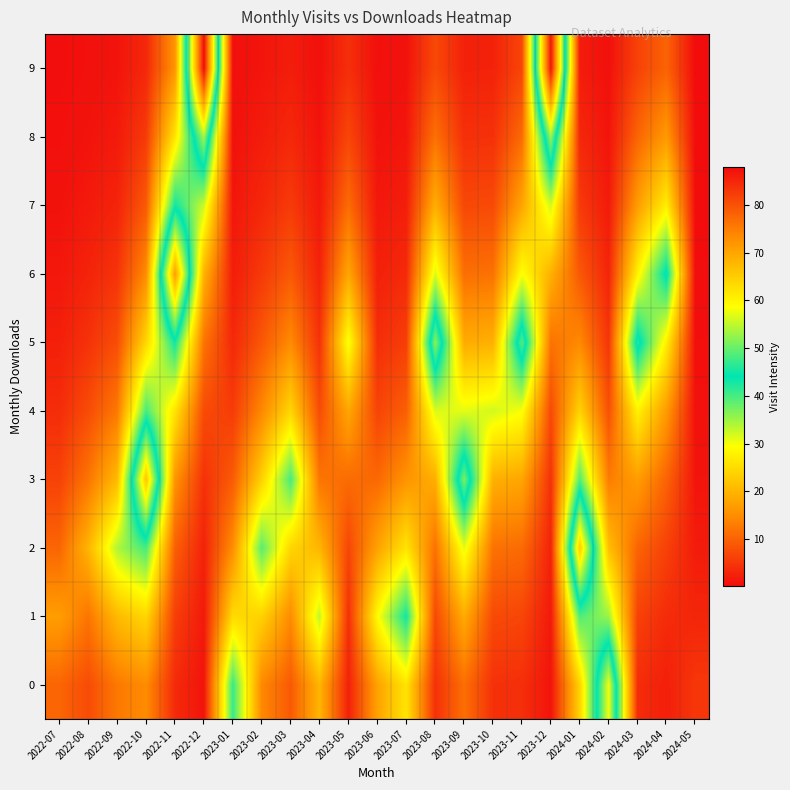

At how many categories does at least one series exceed 60?

5